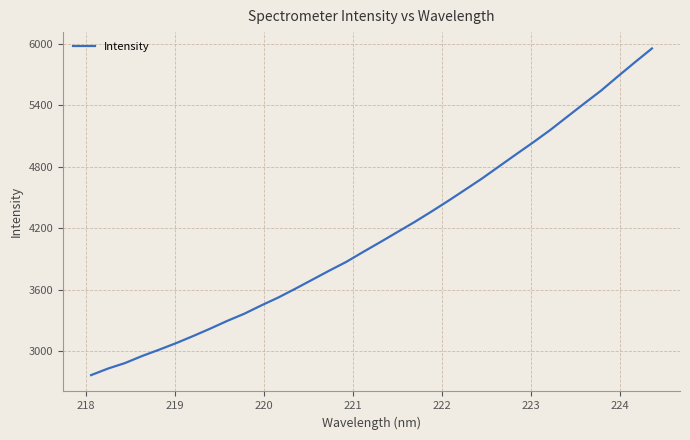

What is the minimum value shown in the chart?

2762.8